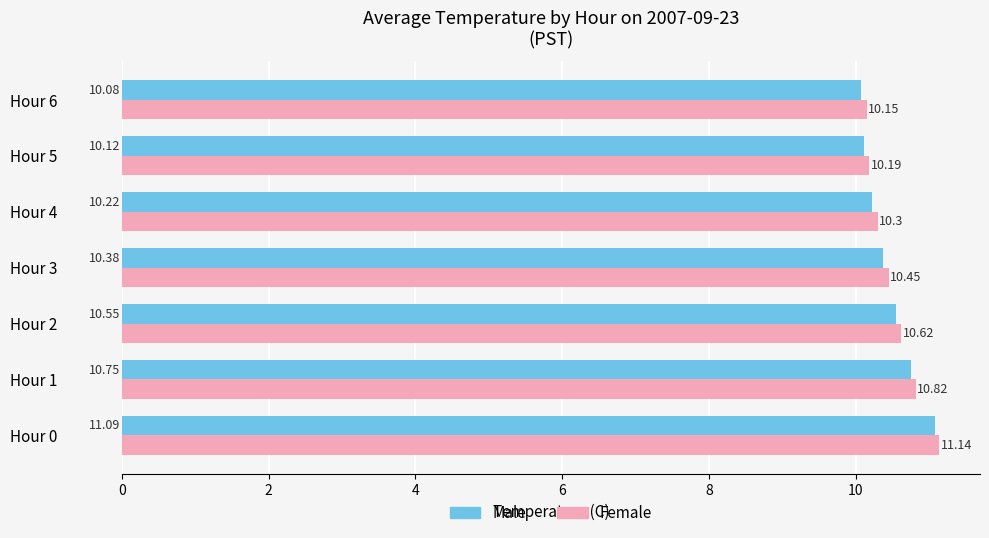

What is the difference between the second highest and second lowest values in the Female series?

0.6